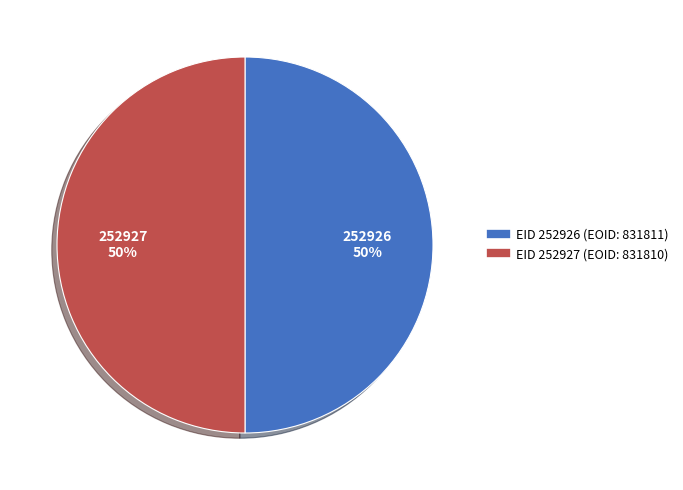

Count the number of slices in the pie.

2